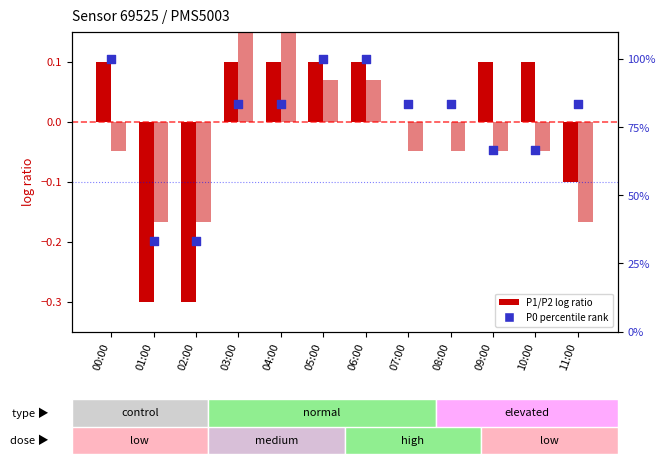

Which series has the largest Y range (max minus min)?

P0 percentile rank within sample